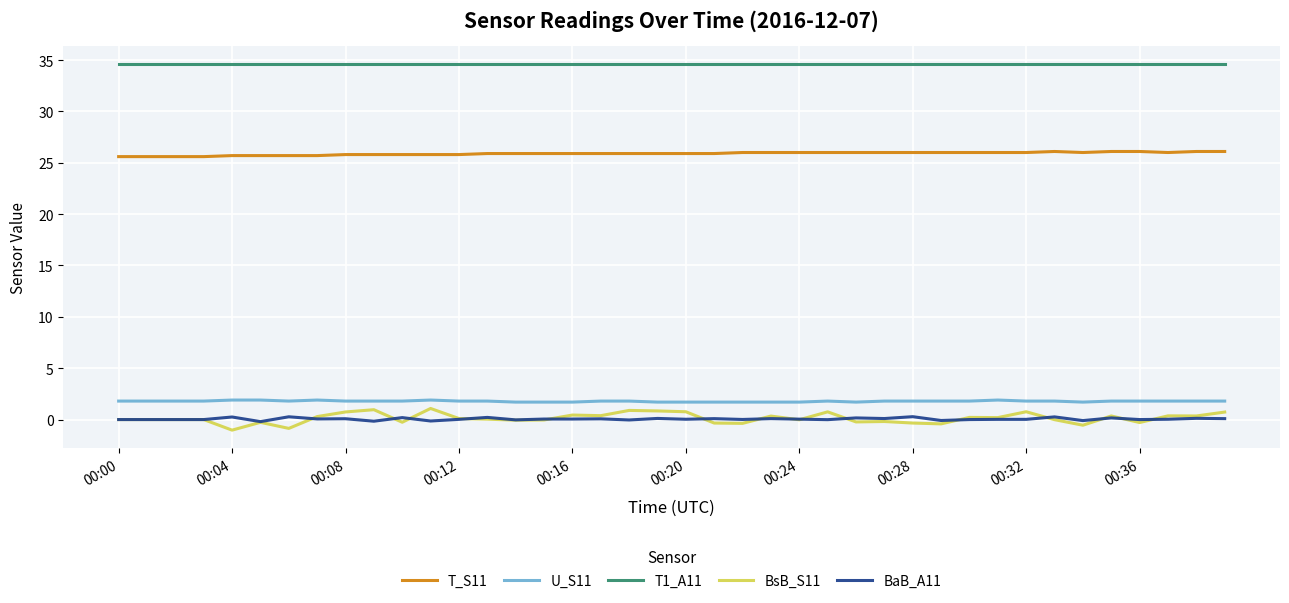

Which series has the largest total across all categories?

T1_A11